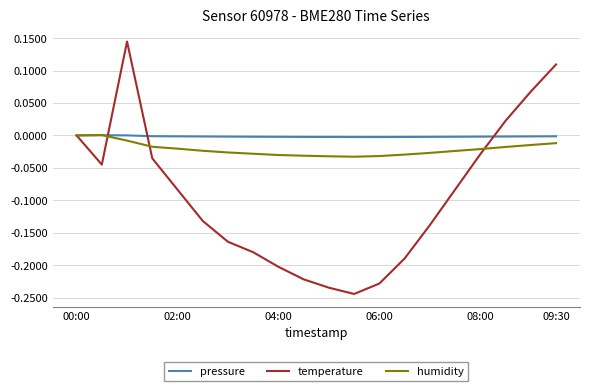

Is this an area chart (filled region under the line)?

No